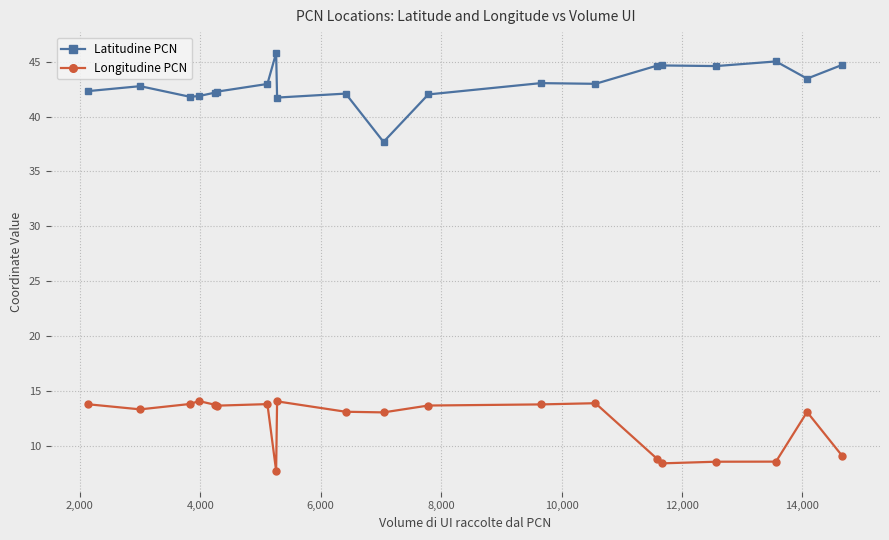

Rank the series by their maximum value, from highest to lowest.

Latitudine PCN, Longitudine PCN